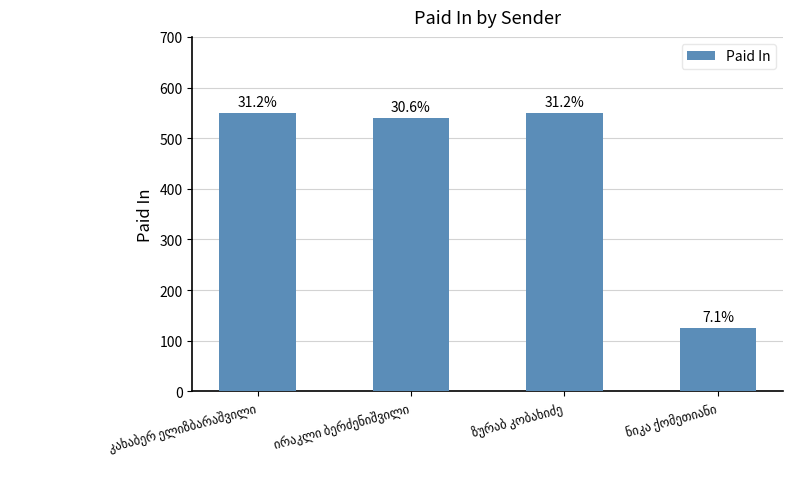

List the labels in order of value, smallest first.

ნიკა ქომეთიანი, ირაკლი ბერძენიშვილი, კახაბერ ელიზბარაშვილი, ზურაბ კობახიძე